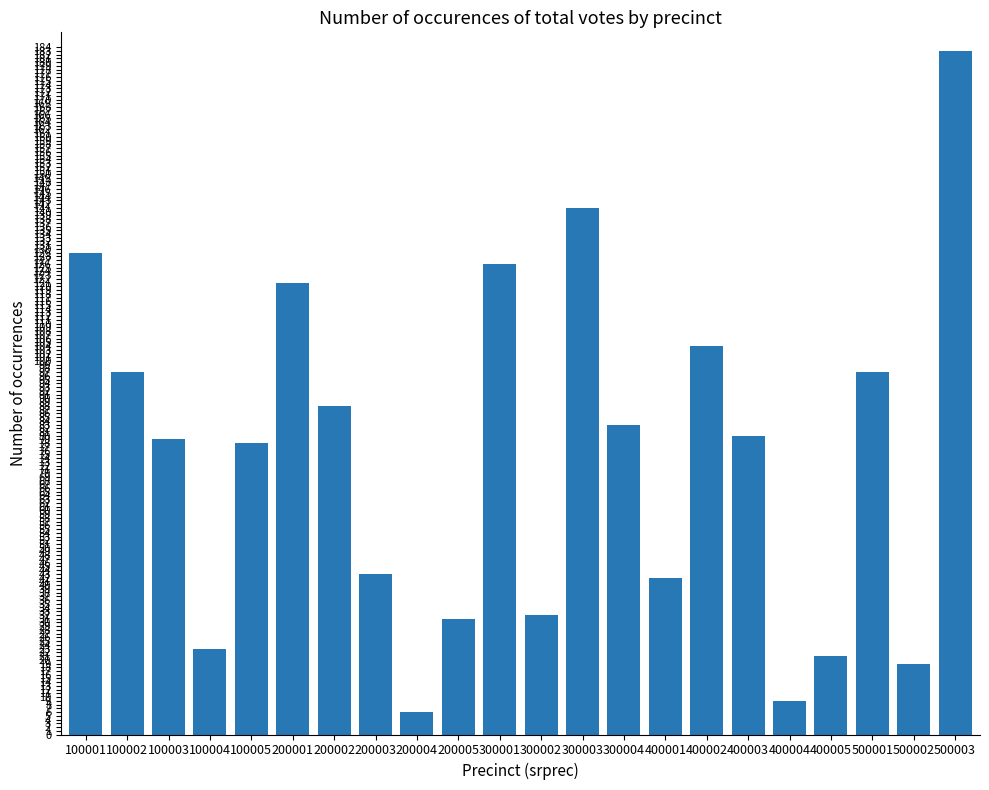

What is the value of the 3rd bar from the left?

79